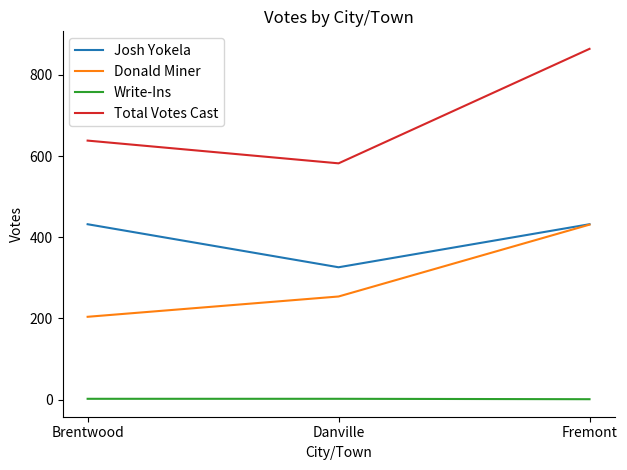

What is the sum of all Write-Ins values?

5